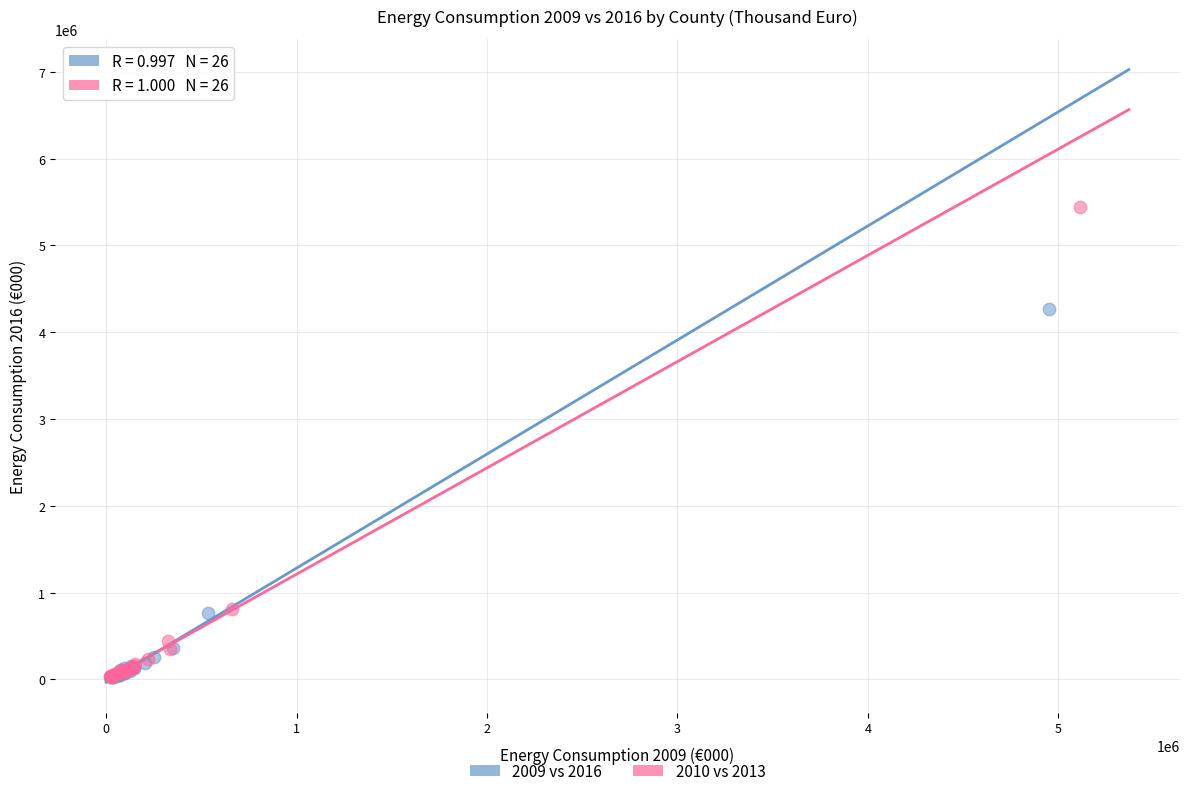

Which series has the largest Y range (max minus min)?

2010 vs 2013